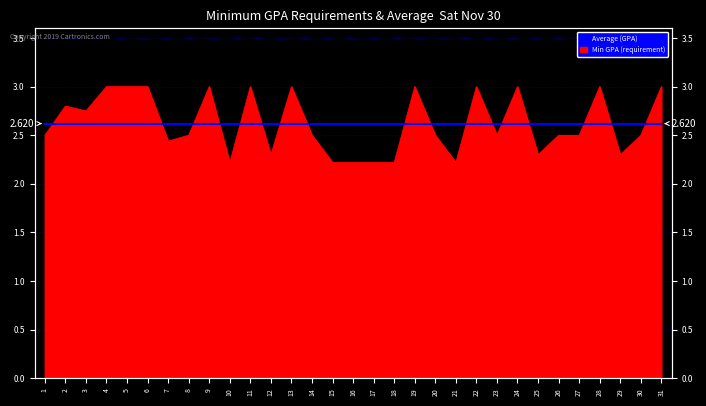

Where is the first local minimum?

3